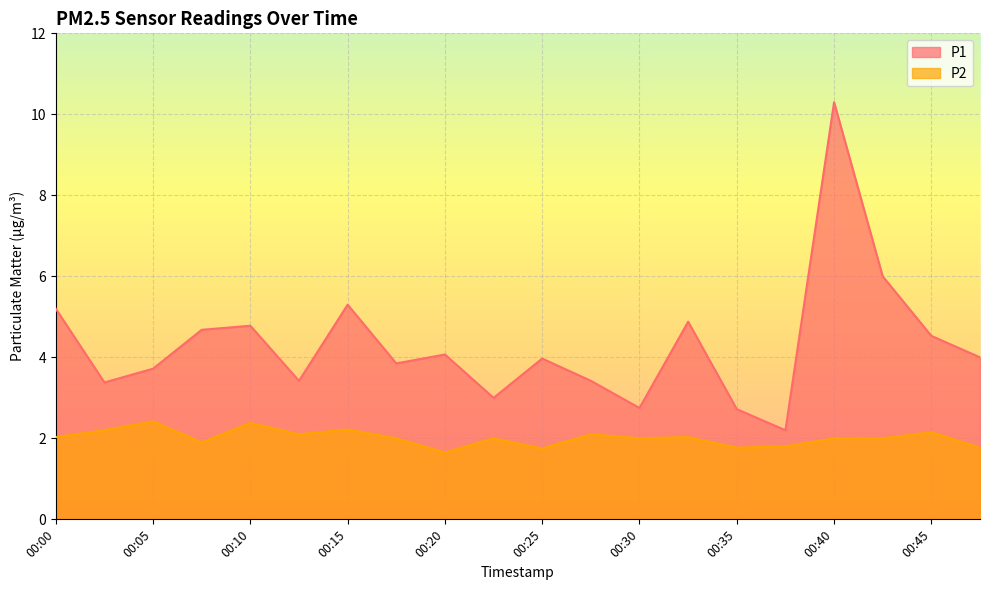

What is the average value of the P1 series?

4.3